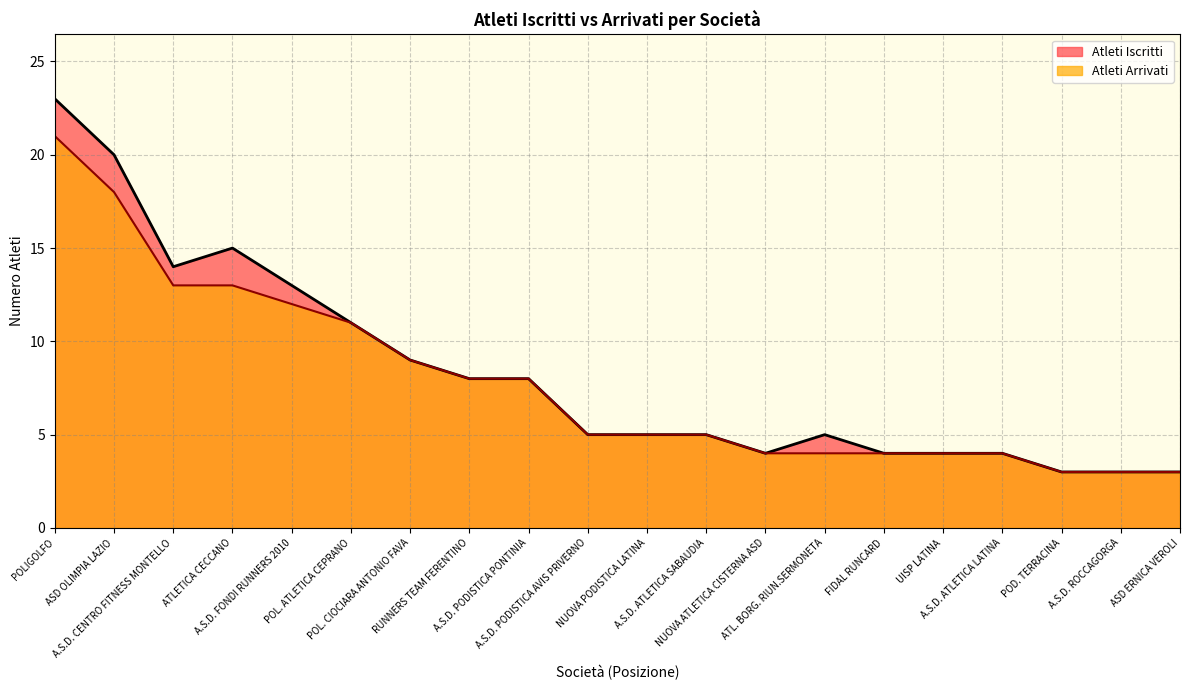

Reading left to right, list all the values displayed in this chart.

Atleti Iscritti: 23	20	14	15	13	11	9	8	8	5	5	5	4	5	4	4	4	3	3	3
Atleti Arrivati: 21	18	13	13	12	11	9	8	8	5	5	5	4	4	4	4	4	3	3	3